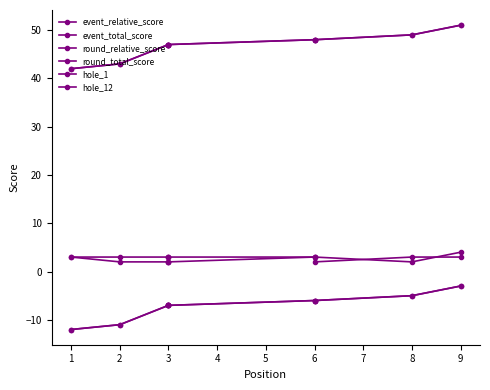

What are all the series names shown in the legend?

event_relative_score, event_total_score, round_relative_score, round_total_score, hole_1, hole_12